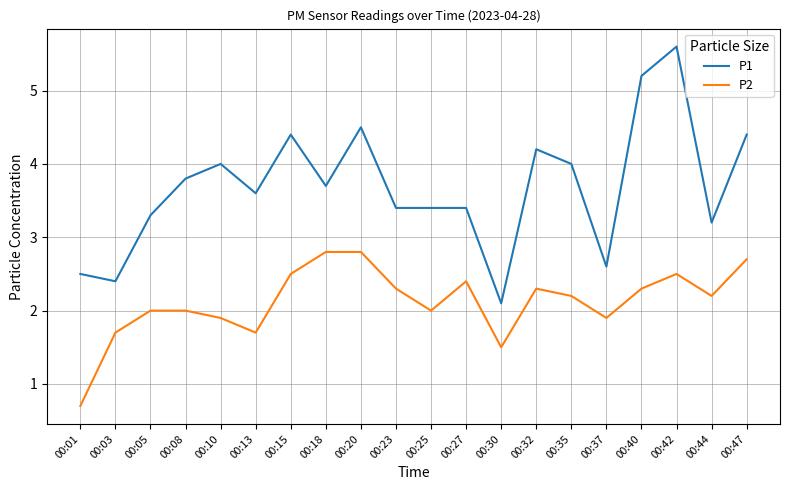

At which label is P1 closest to 3?

00:44